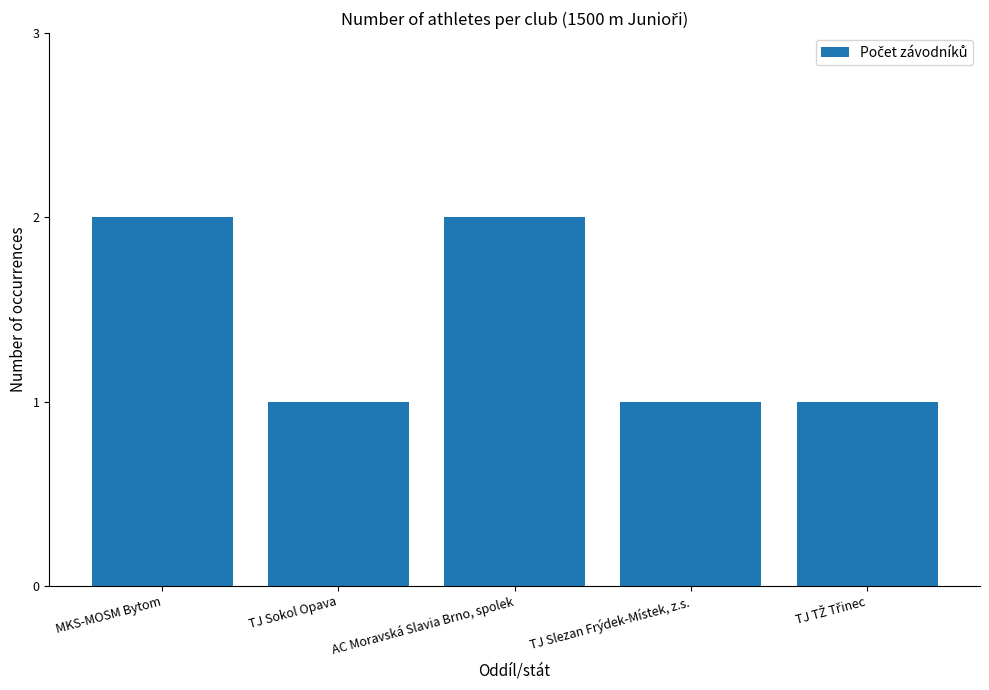

What position from the left is TJ Slezan Frýdek-Místek, z.s.?

4